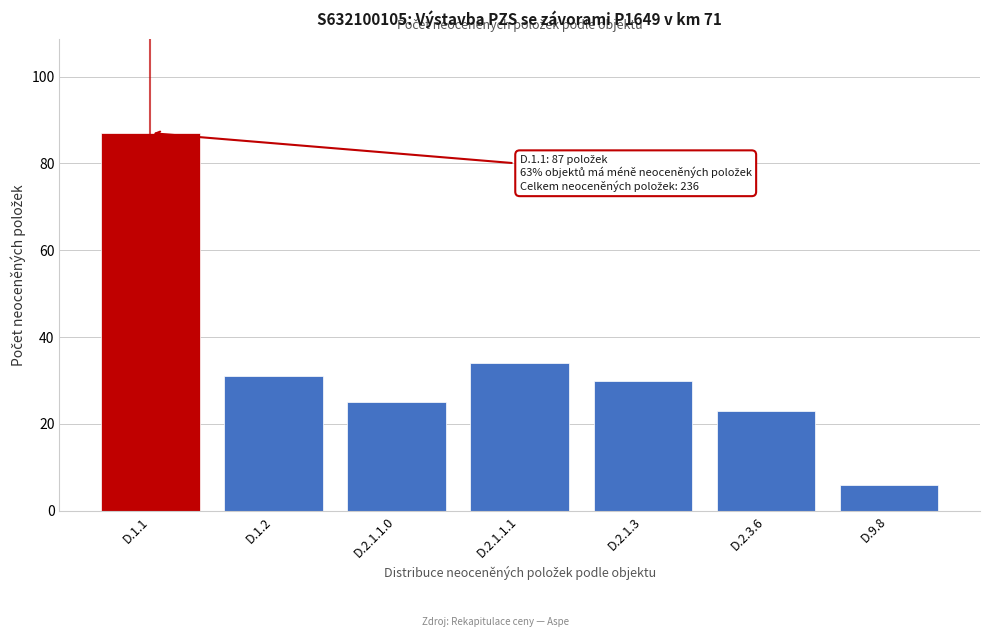

Reading left to right, extract all data points from this chart.

87	31	25	34	30	23	6